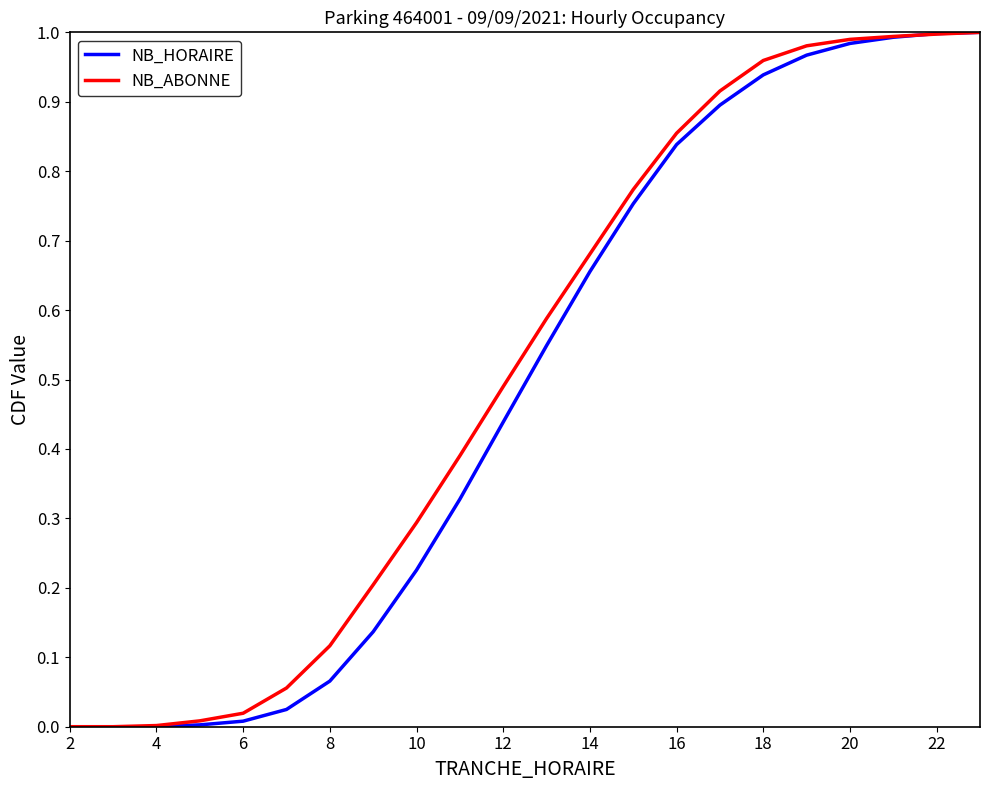

What are all the series names shown in the legend?

NB_HORAIRE, NB_ABONNE